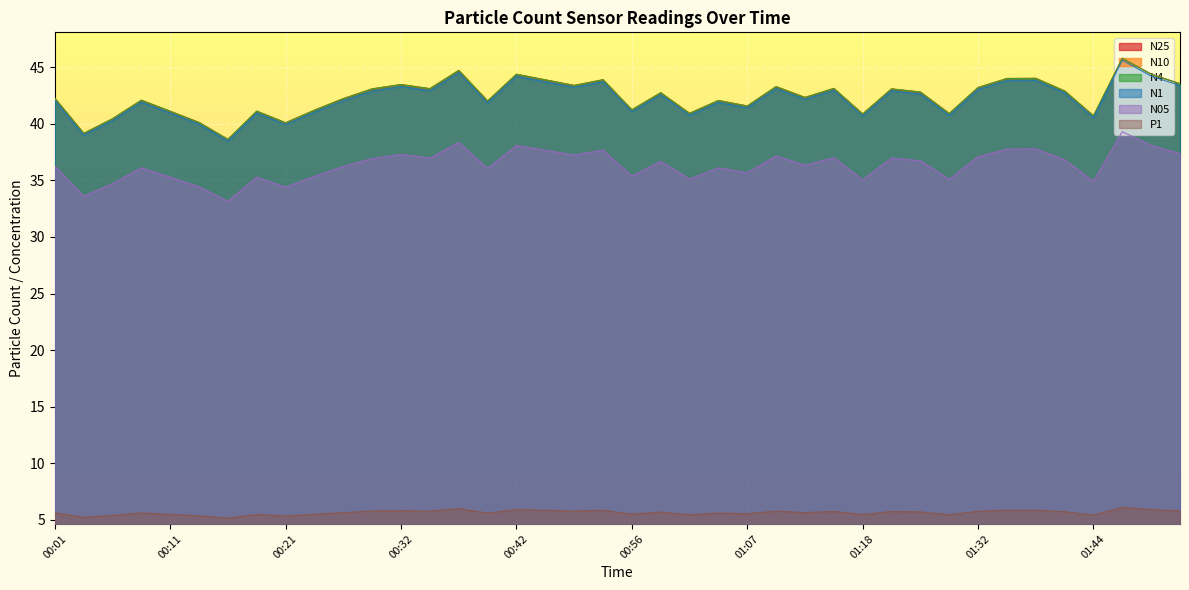

What is the difference between the second highest and second lowest values in the N05 series?

4.8